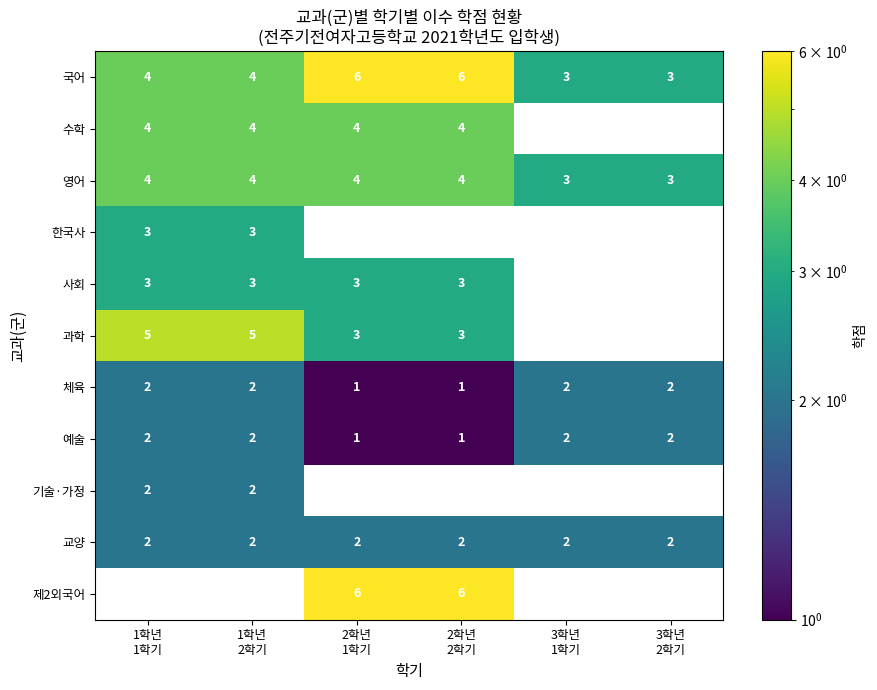

What is the highest value of the 국어 series?

6